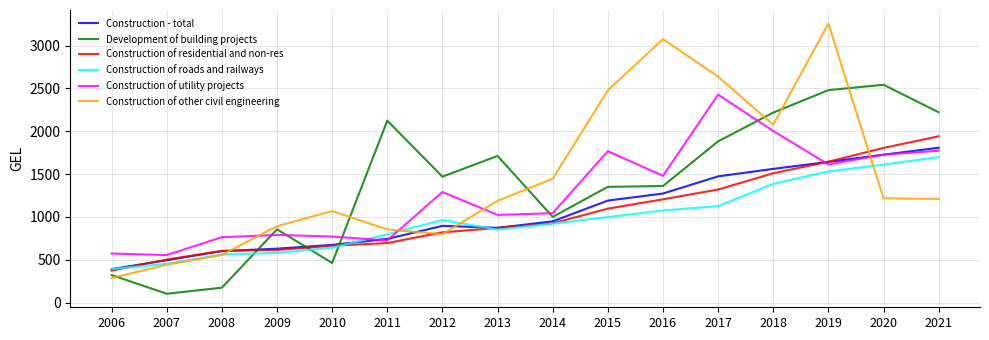

Which category has the highest value in the Construction - total series?

2021